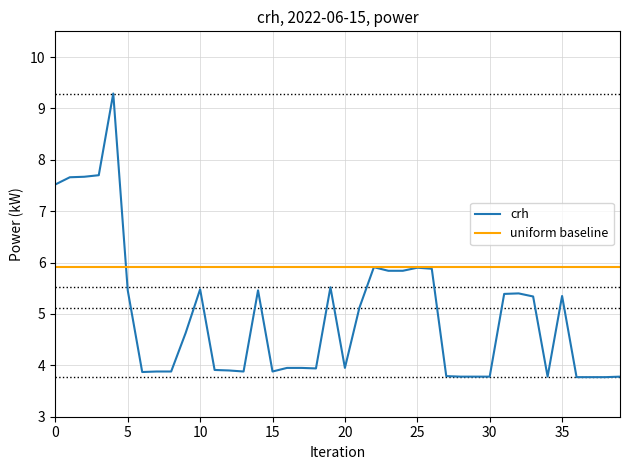

What are all the series names shown in the legend?

crh, uniform baseline